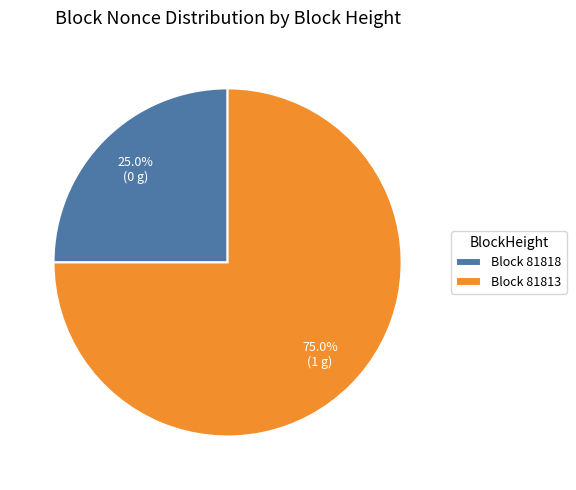

Rank the categories by value from lowest to highest.

Block 81818, Block 81813